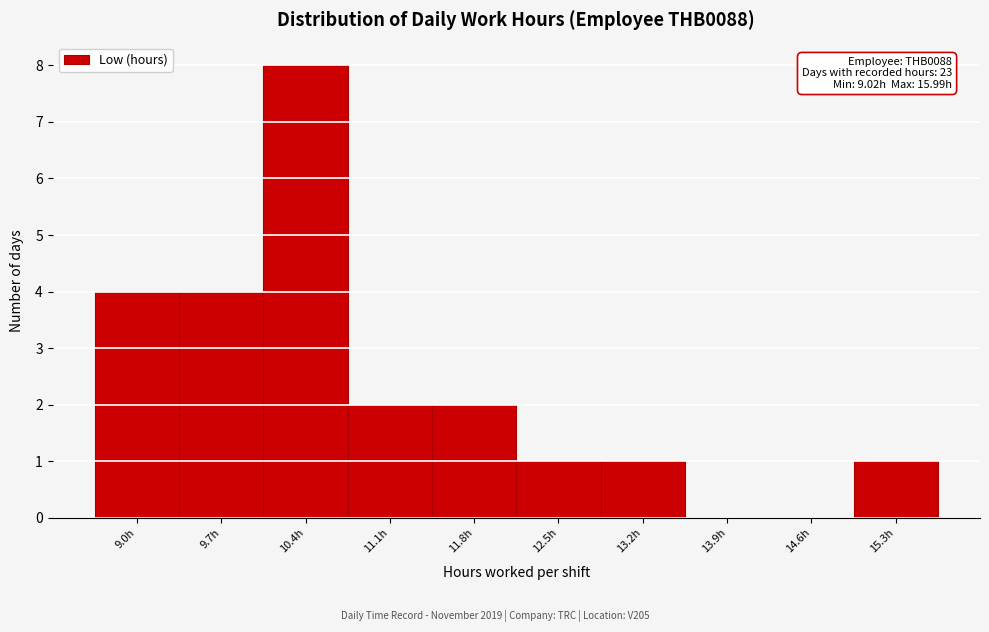

Reading right to left, extract all data points from this chart.

15.3h=1	14.6h=0	13.9h=0	13.2h=1	12.5h=1	11.8h=2	11.1h=2	10.4h=8	9.7h=4	9.0h=4